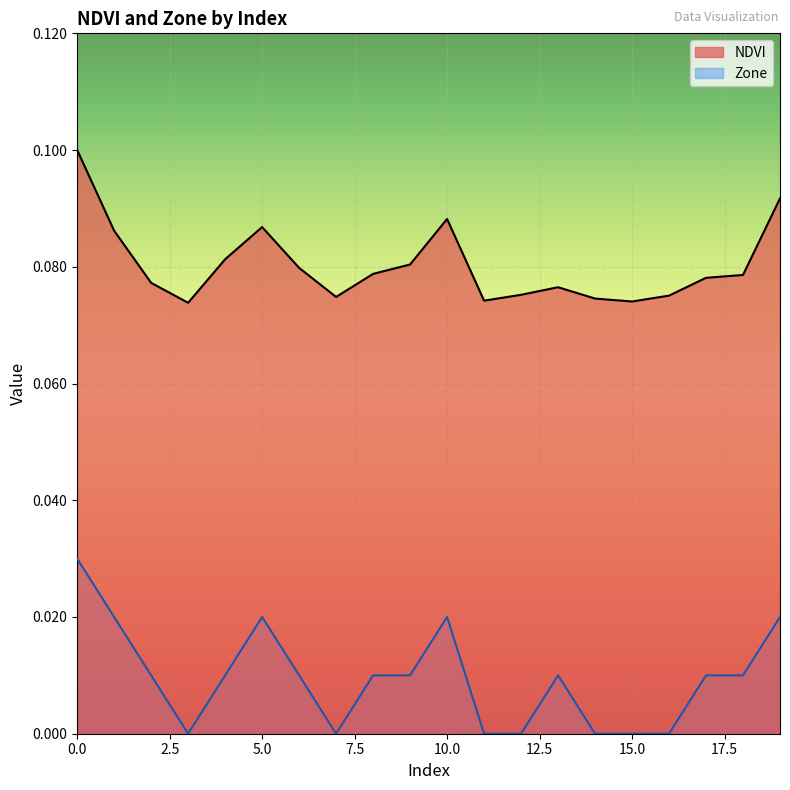

What are all the series names shown in the legend?

NDVI, Zone